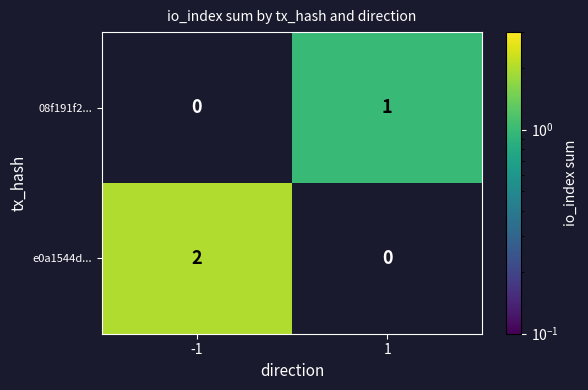

At 1, list the series in order from smallest to largest.

e0a1544d..., 08f191f2...